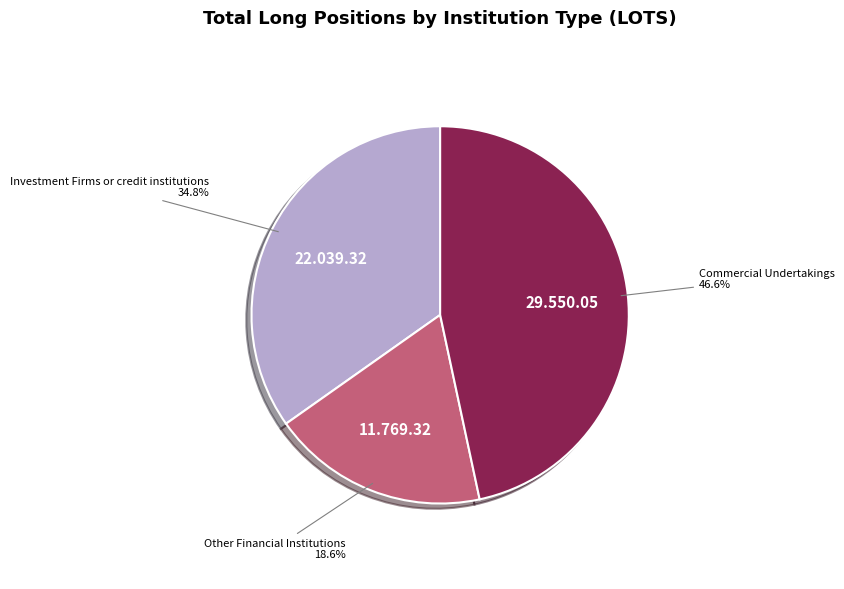

How many segments does this pie chart have?

3